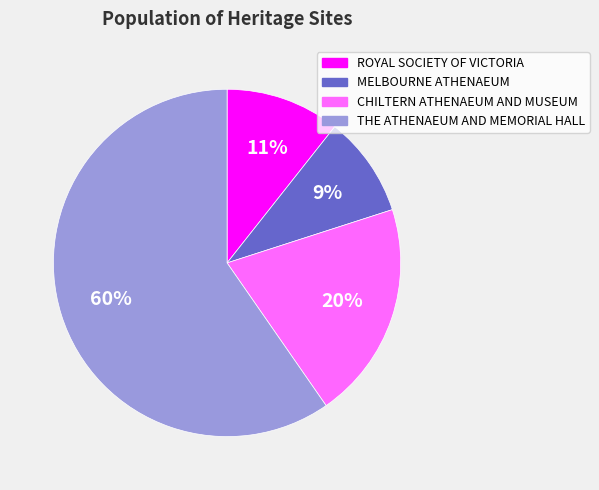

Which category has the biggest portion of the pie?

THE ATHENAEUM AND MEMORIAL HALL